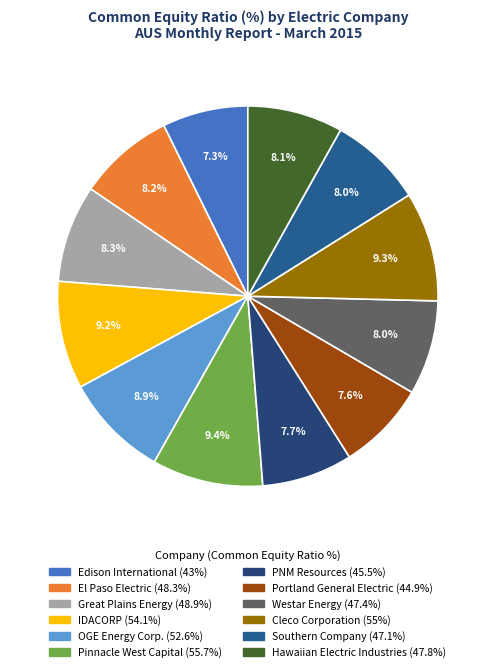

Approximately how many times larger is the value at Pinnacle West Capital compared to IDACORP?

1.0